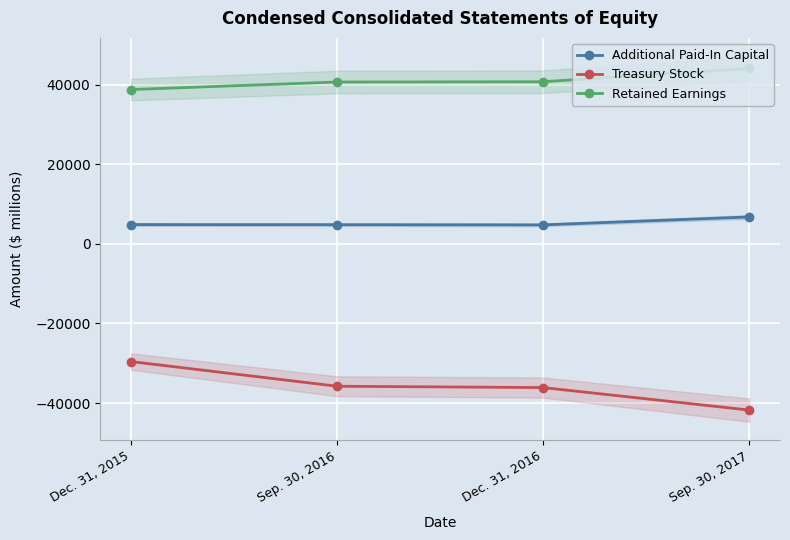

Reading left to right, what are all the values shown in this chart?

Additional Paid-In Capital: 4834	4808	4762	6754
Treasury Stock: -29568	-35763	-36097	-41745
Retained Earnings: 38756	40641	40714	44052